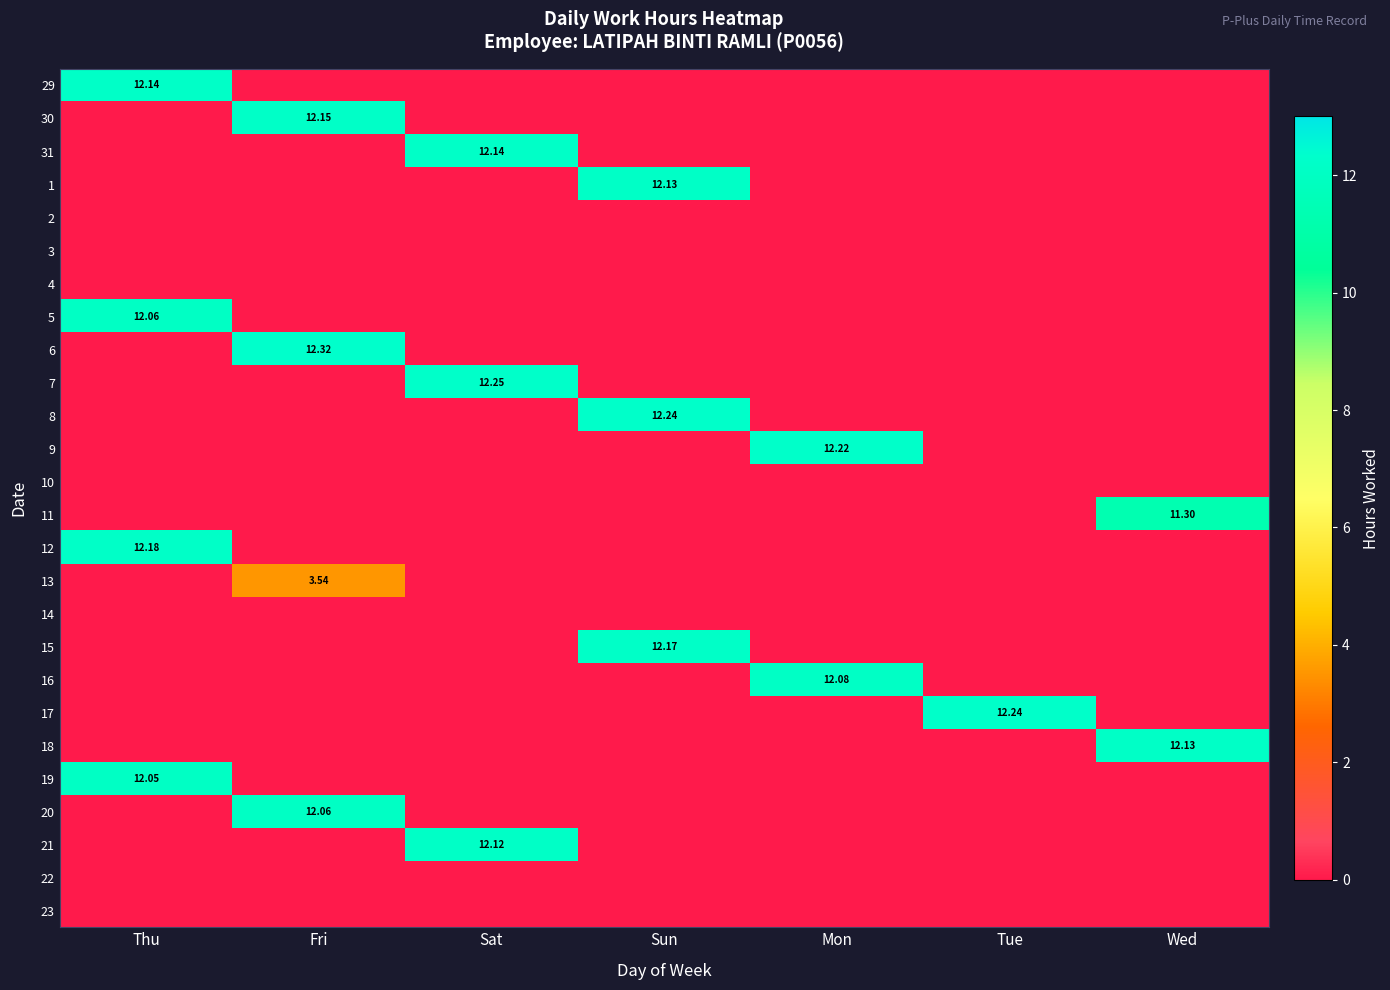

Which label corresponds to the largest value in the chart?

Fri